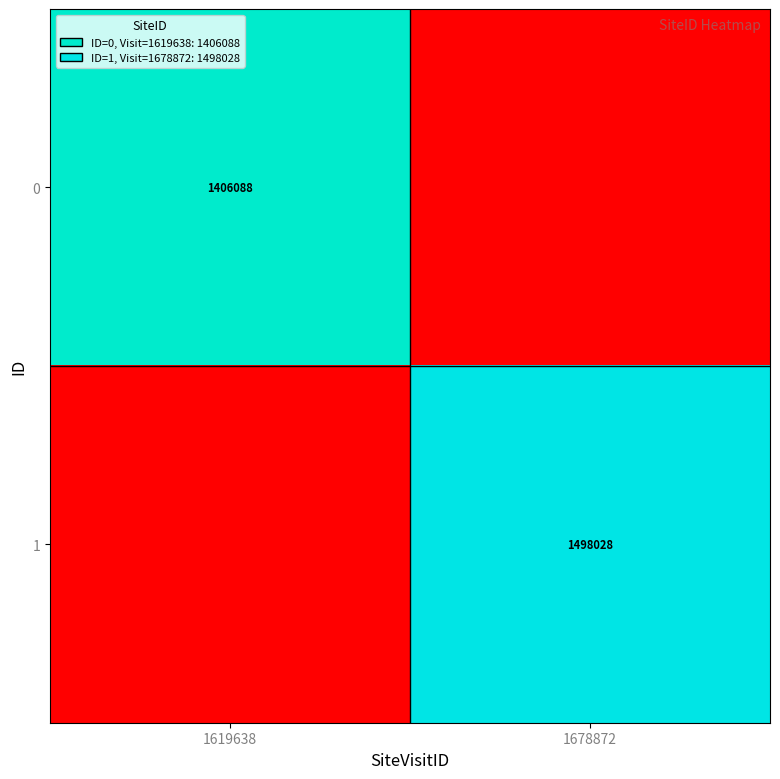

Is it true that 0 equals 527696 at 1619638?

False